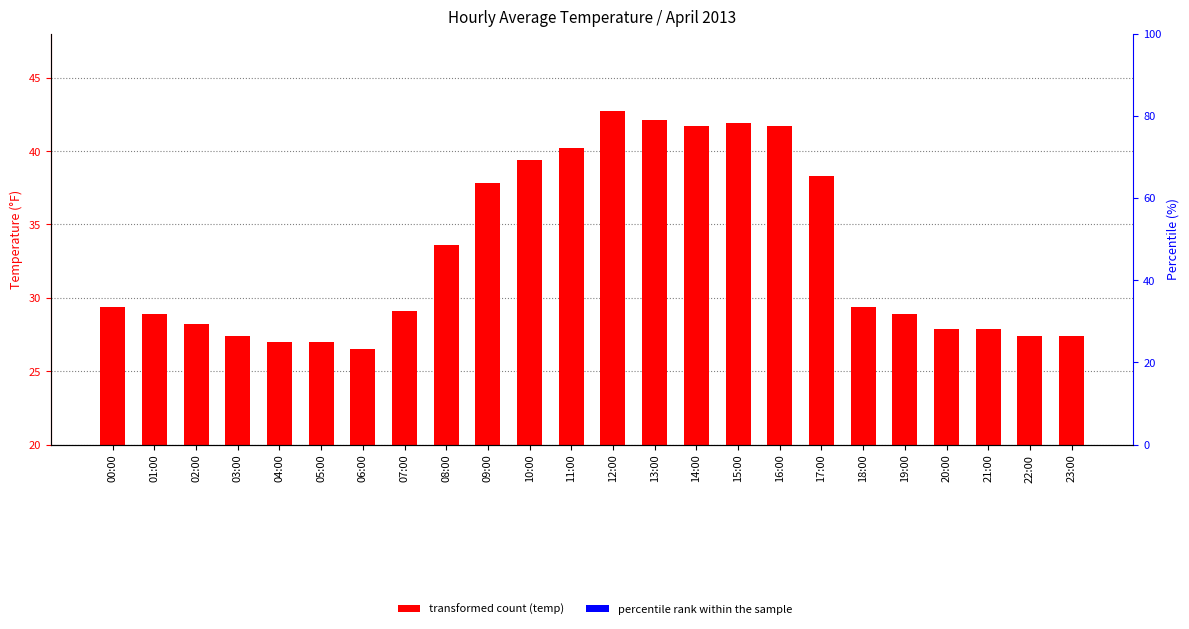

Reading left to right, list all the values displayed in this chart.

00:00=29.4	01:00=28.9	02:00=28.2	03:00=27.4	04:00=27.0	05:00=27.0	06:00=26.5	07:00=29.1	08:00=33.6	09:00=37.8	10:00=39.4	11:00=40.2	12:00=42.7	13:00=42.1	14:00=41.7	15:00=41.9	16:00=41.7	17:00=38.3	18:00=29.4	19:00=28.9	20:00=27.9	21:00=27.9	22:00=27.4	23:00=27.4